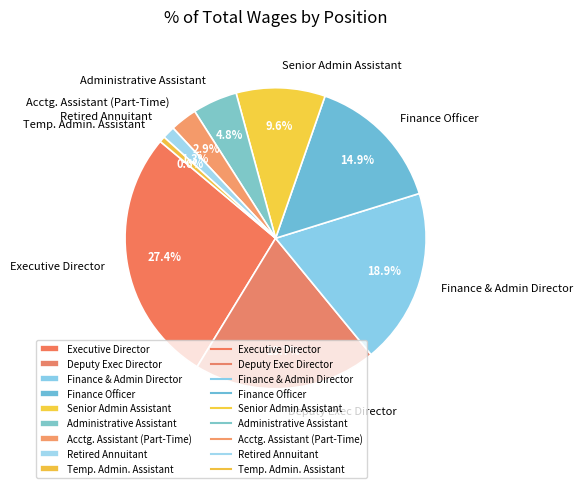

Does Senior Admin Assistant account for over 50% of the chart?

No